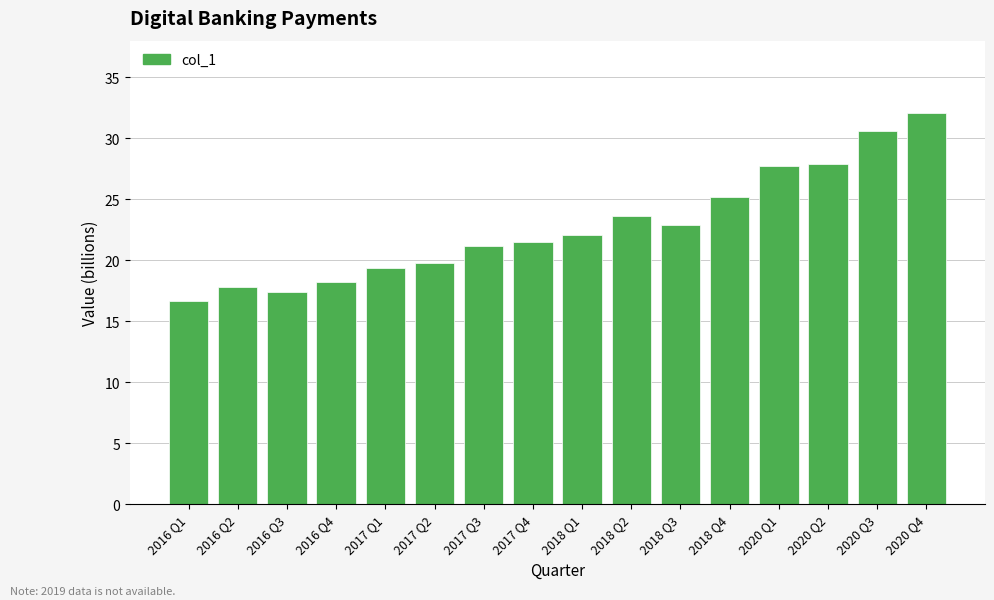

Is it true that the value at 2016 Q3 is 17.4?

True